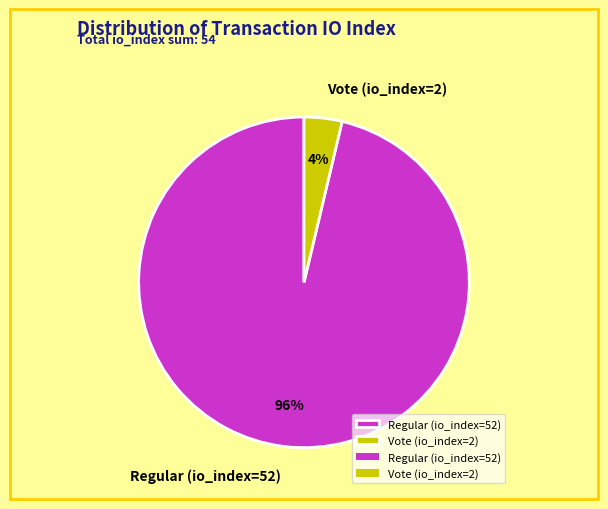

Do Regular (io_index=52) and Vote (io_index=2) together represent more than half of the pie?

Yes